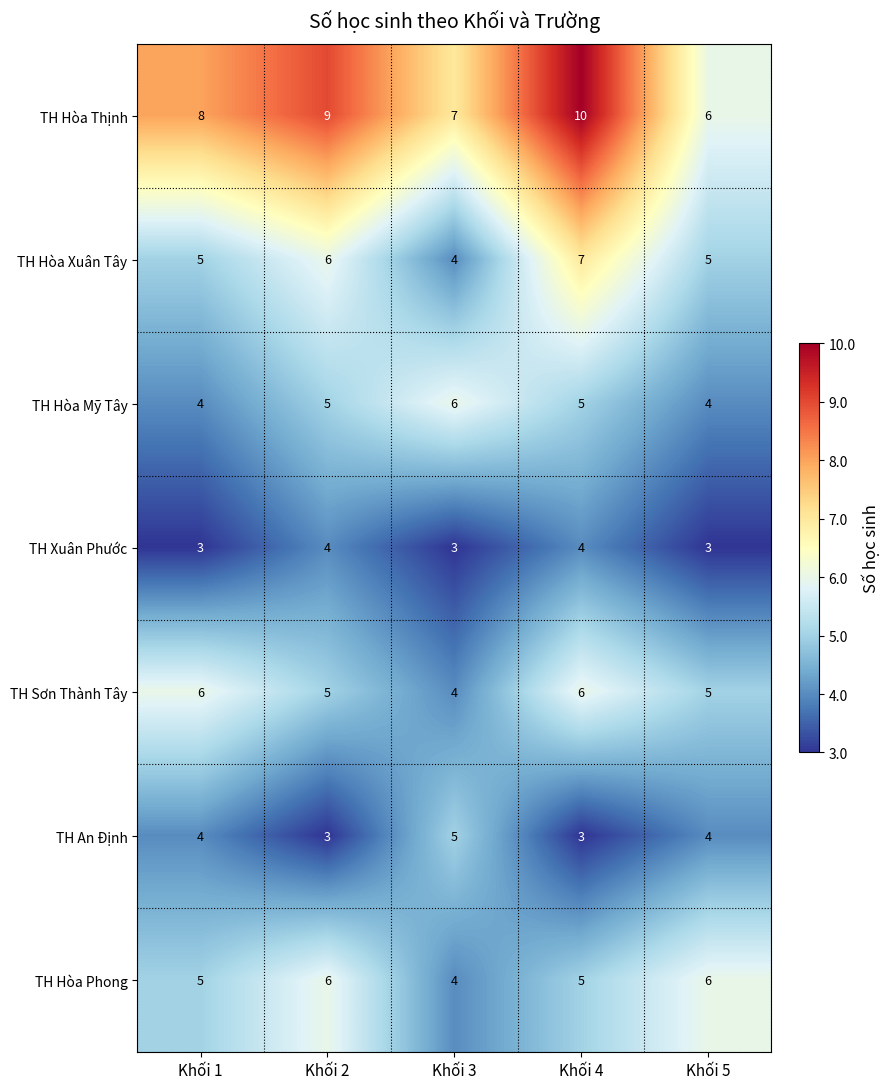

How many distinct data groups are displayed?

7